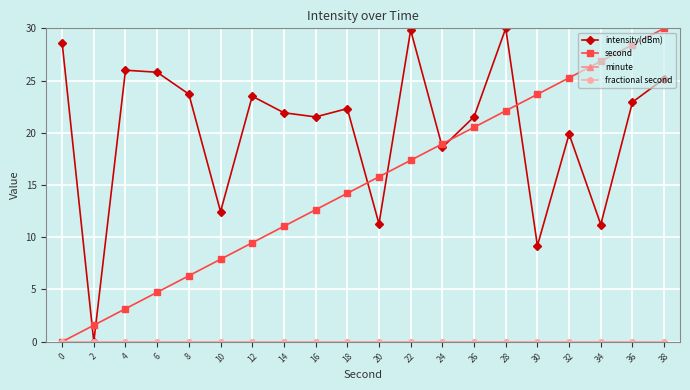

Does the chart have visible grid lines?

Yes